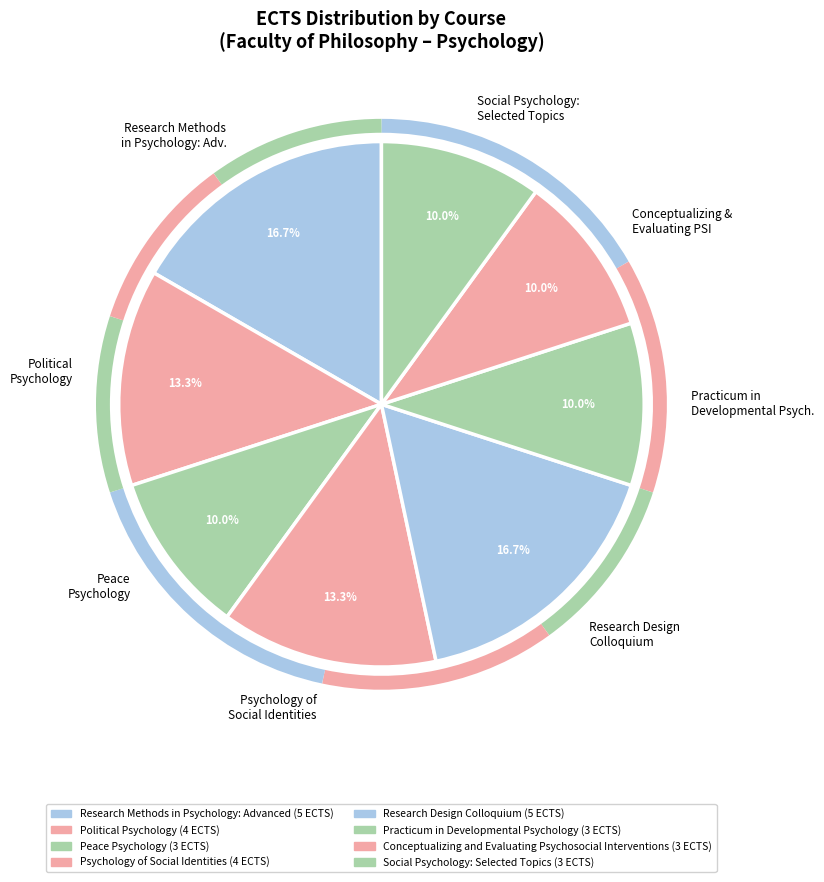

To the nearest percent, what is the difference between the largest and smallest slice percentages?

7%